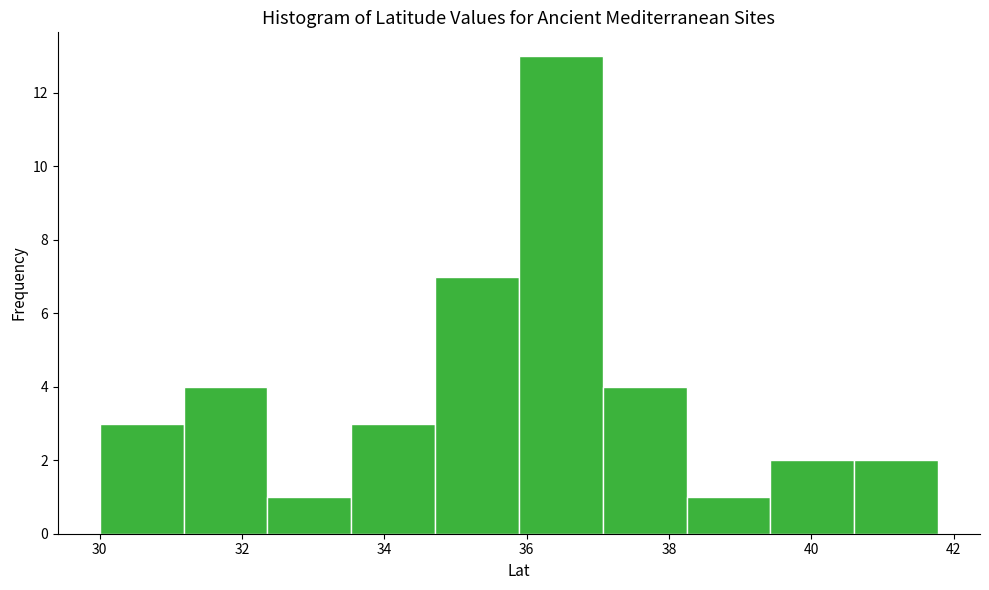

Reading left to right, transcribe this chart: for each bar, give the range it covers on the x-axis and its height. Neither the bar edges nor the heights are printed on the chart, so give them approximately, as read against the axes.

30.0 to 31.2: 3
31.2 to 32.4: 4
32.4 to 33.6: 1
33.6 to 34.8: 3
34.8 to 35.8: 7
35.8 to 37.0: 13
37.0 to 38.2: 4
38.2 to 39.4: 1
39.4 to 40.6: 2
40.6 to 41.8: 2